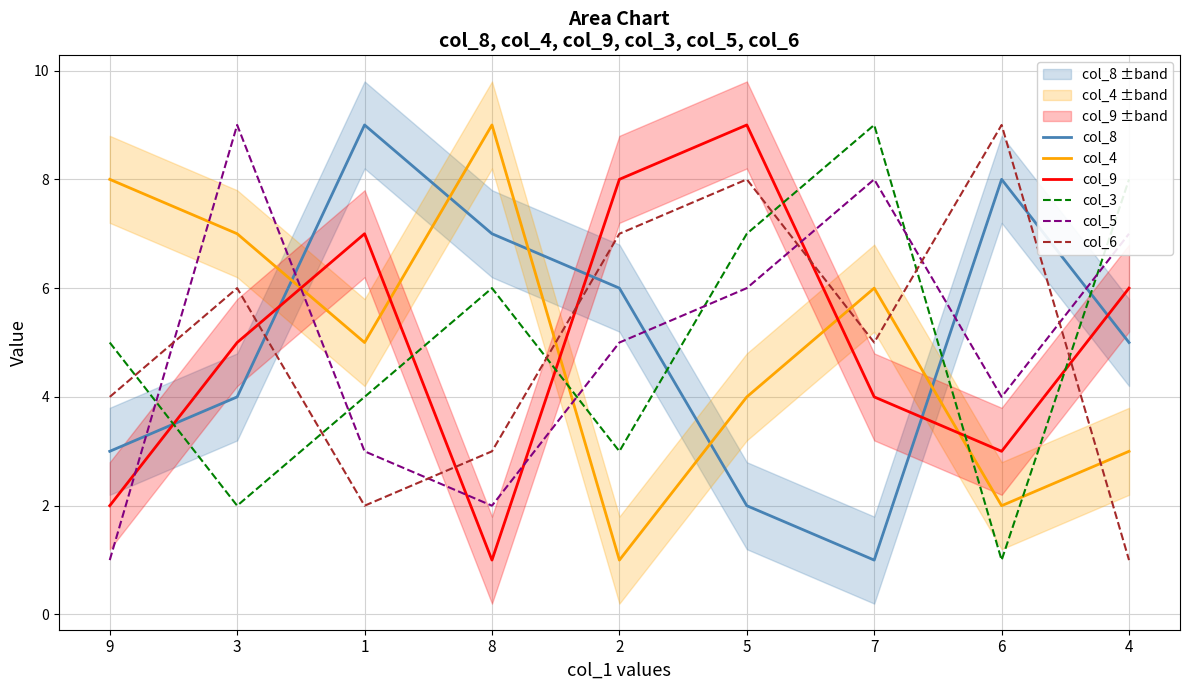

What is the label of the 6th point from the left?

5